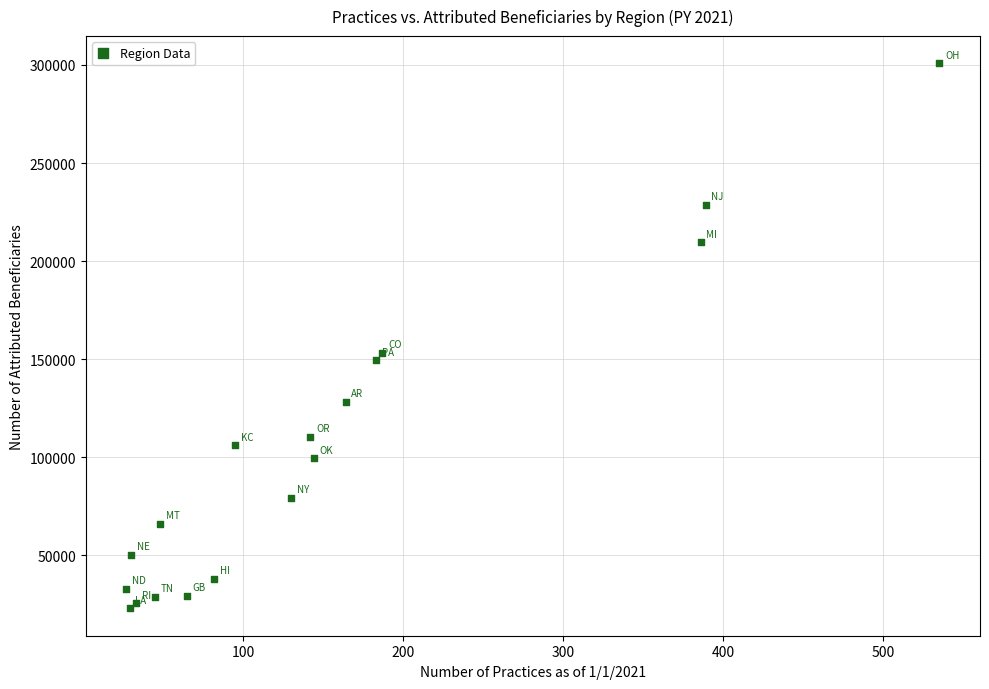

What Y value in the scatter plot is closest to 161820?

153322